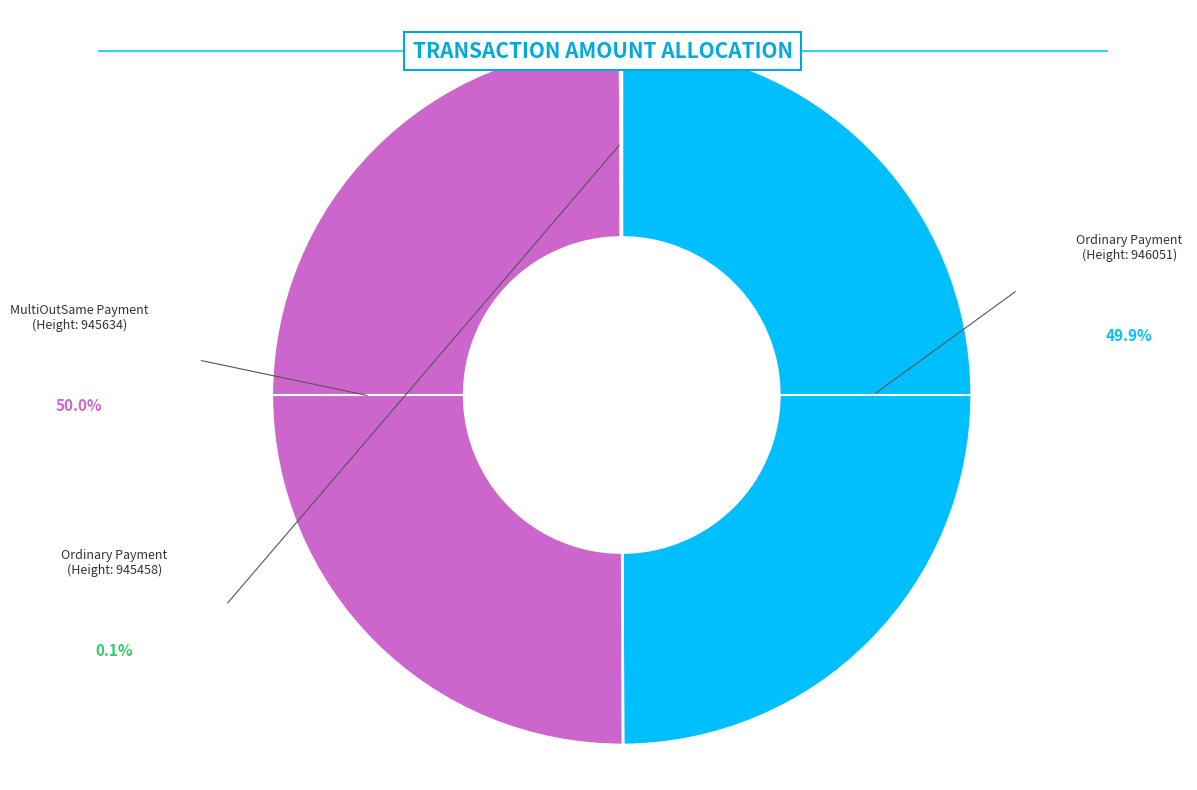

To the nearest percent, what is the average slice percentage?

33%